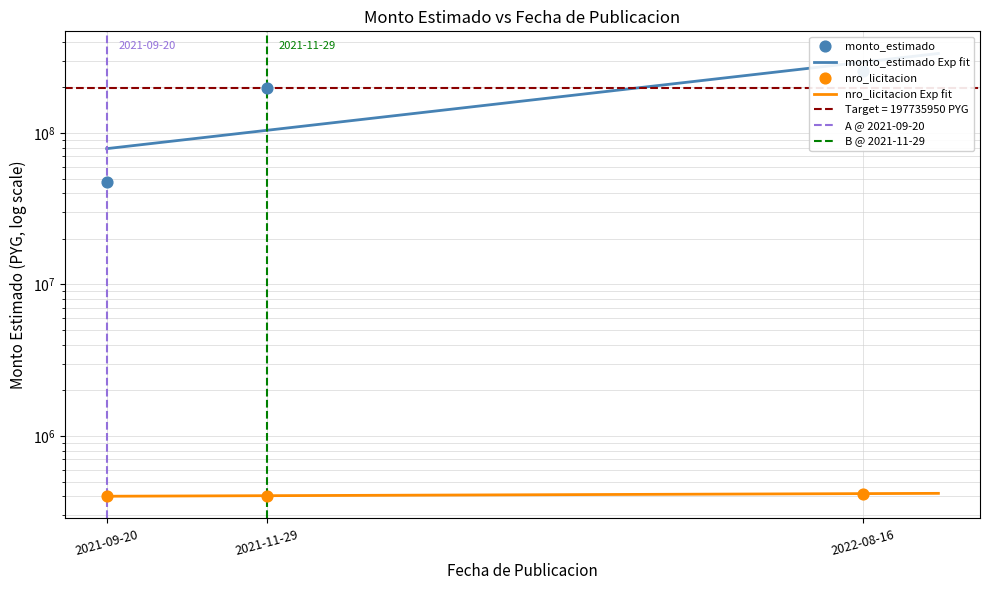

What are all the series names shown in the legend?

monto_estimado, nro_licitacion